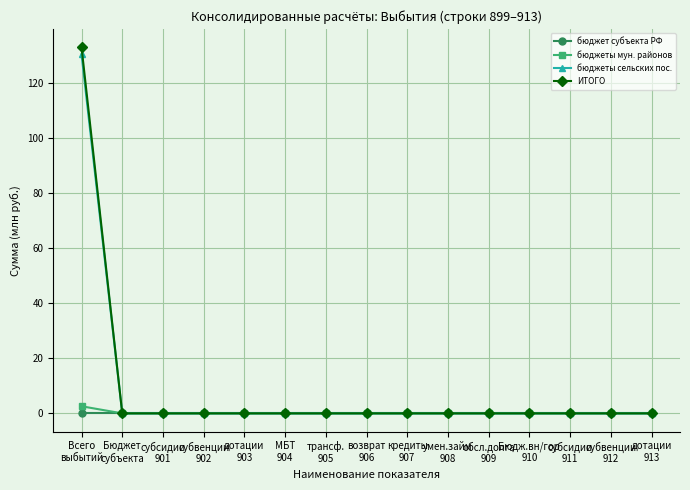

Reading left to right, list all the values displayed in this chart.

бюджет субъекта РФ: Всего
выбытий=0.0	Бюджет
субъекта=0.0	субсидии
901=0.0	субвенции
902=0.0	дотации
903=0.0	МБТ
904=0.0	трансф.
905=0.0	возврат
906=0.0	кредиты
907=0.0	умен.займ
908=0.0	обсл.долга
909=0.0	Бюдж.вн/гор
910=0.0	субсидии
911=0.0	субвенции
912=0.0	дотации
913=0.0
бюджеты мун. районов: Всего
выбытий=2.6	Бюджет
субъекта=0.0	субсидии
901=0.0	субвенции
902=0.0	дотации
903=0.0	МБТ
904=0.0	трансф.
905=0.0	возврат
906=0.0	кредиты
907=0.0	умен.займ
908=0.0	обсл.долга
909=0.0	Бюдж.вн/гор
910=0.0	субсидии
911=0.0	субвенции
912=0.0	дотации
913=0.0
бюджеты сельских пос.: Всего
выбытий=130.4	Бюджет
субъекта=0.0	субсидии
901=0.0	субвенции
902=0.0	дотации
903=0.0	МБТ
904=0.0	трансф.
905=0.0	возврат
906=0.0	кредиты
907=0.0	умен.займ
908=0.0	обсл.долга
909=0.0	Бюдж.вн/гор
910=0.0	субсидии
911=0.0	субвенции
912=0.0	дотации
913=0.0
ИТОГО: Всего
выбытий=133.0	Бюджет
субъекта=0.0	субсидии
901=0.0	субвенции
902=0.0	дотации
903=0.0	МБТ
904=0.0	трансф.
905=0.0	возврат
906=0.0	кредиты
907=0.0	умен.займ
908=0.0	обсл.долга
909=0.0	Бюдж.вн/гор
910=0.0	субсидии
911=0.0	субвенции
912=0.0	дотации
913=0.0